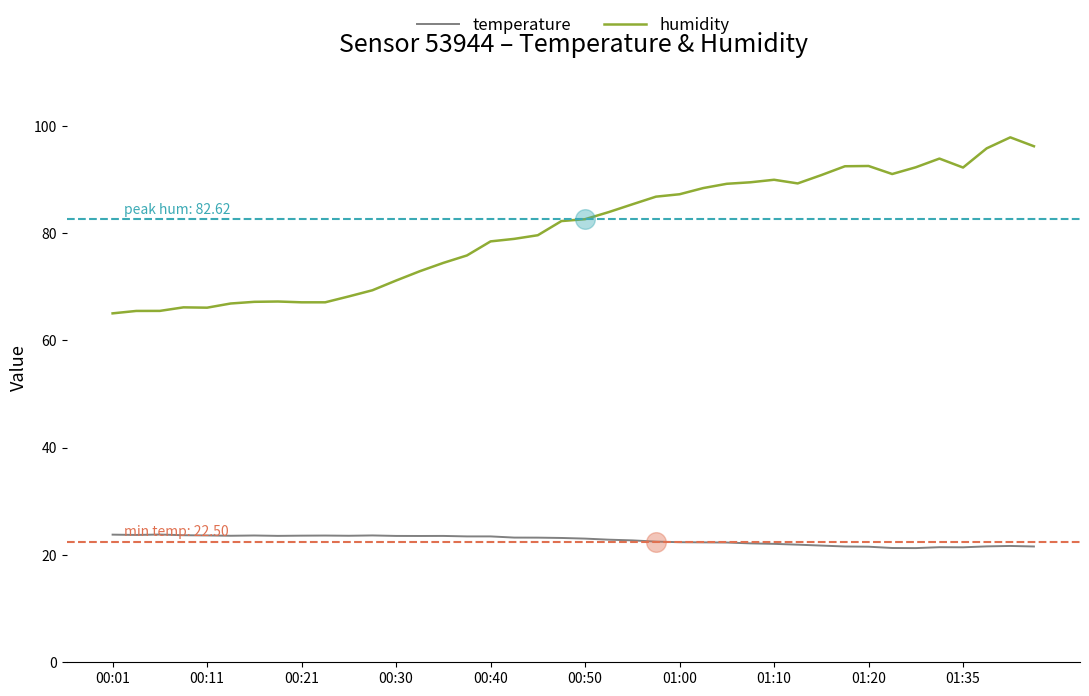

Which series has the widest spread of values?

humidity